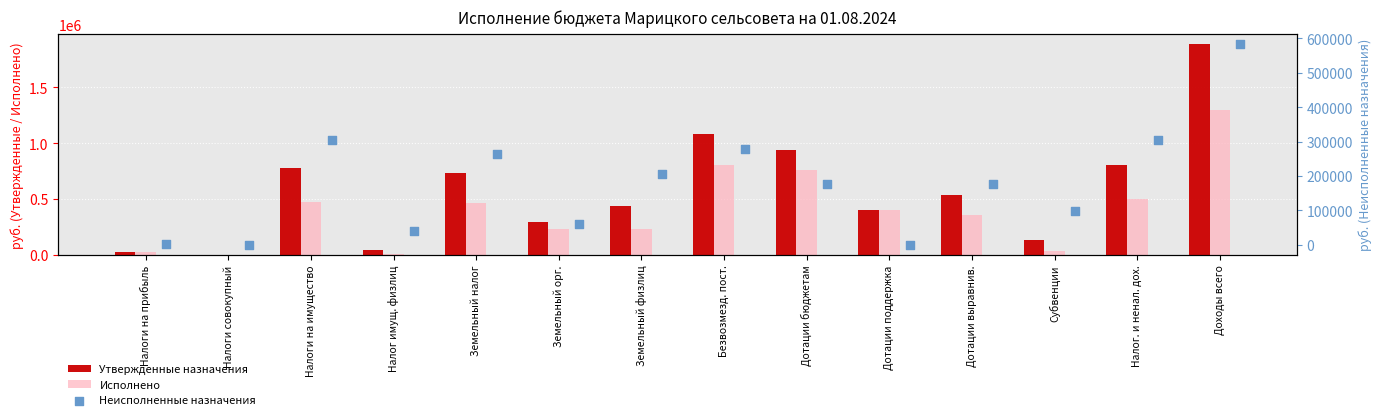

Which series reaches the maximum Y coordinate?

Утвержденные назначения